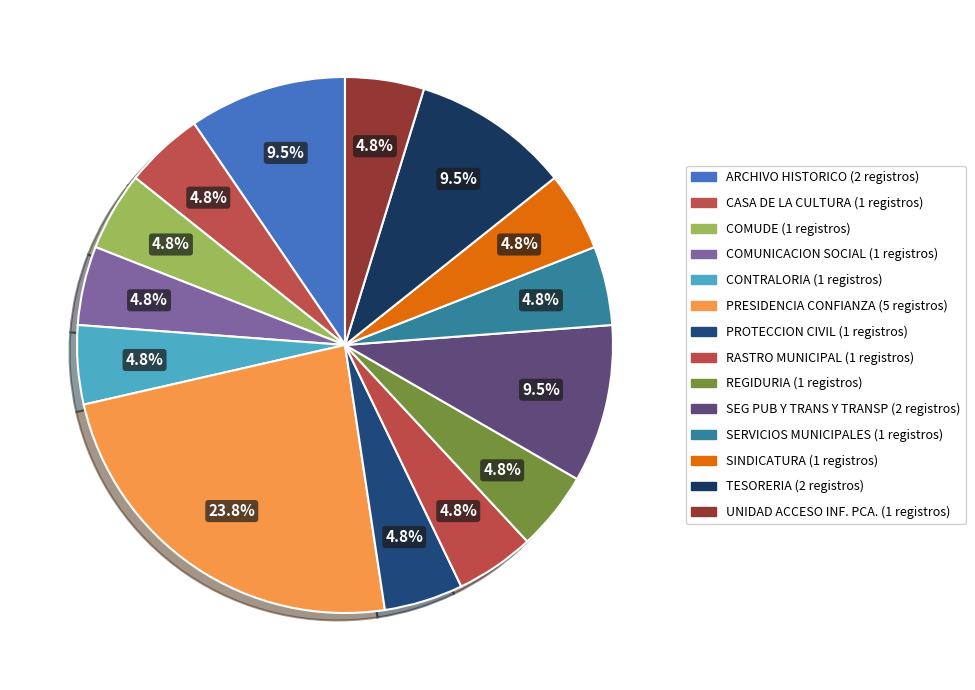

How many segments does this pie chart have?

14